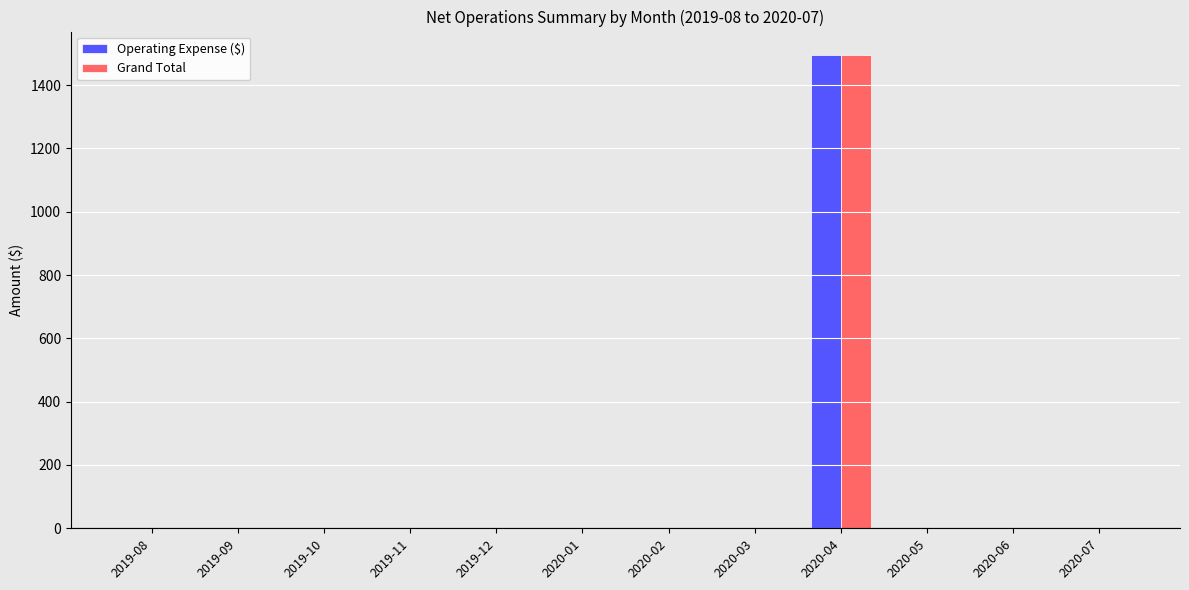

Reading right to left, extract all data points from this chart.

Operating Expense ($): 2020-07=0.0	2020-06=0.0	2020-05=0.0	2020-04=1494.5	2020-03=0.0	2020-02=0.0	2020-01=0.0	2019-12=0.0	2019-11=0.0	2019-10=0.0	2019-09=0.0	2019-08=0.0
Grand Total: 2020-07=0.0	2020-06=0.0	2020-05=0.0	2020-04=1494.5	2020-03=0.0	2020-02=0.0	2020-01=0.0	2019-12=0.0	2019-11=0.0	2019-10=0.0	2019-09=0.0	2019-08=0.0